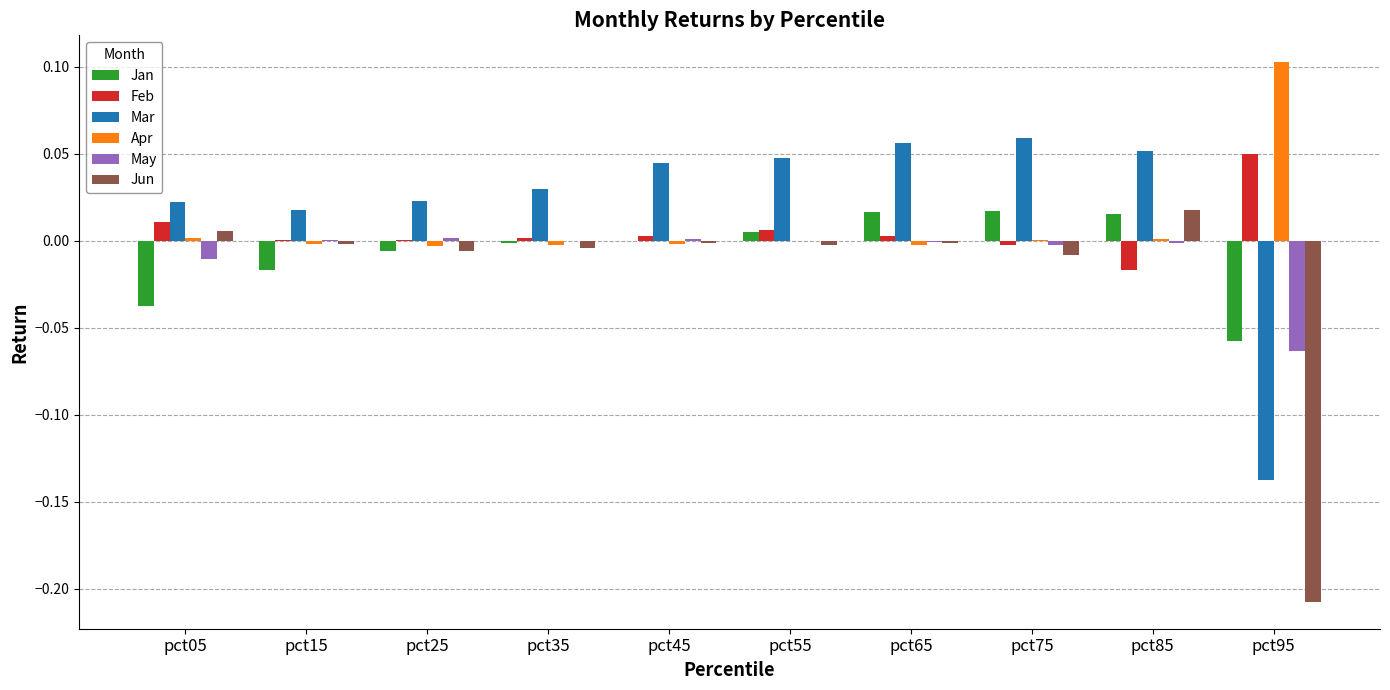

True or false: Mar has a value of 0.0 at pct35.

True